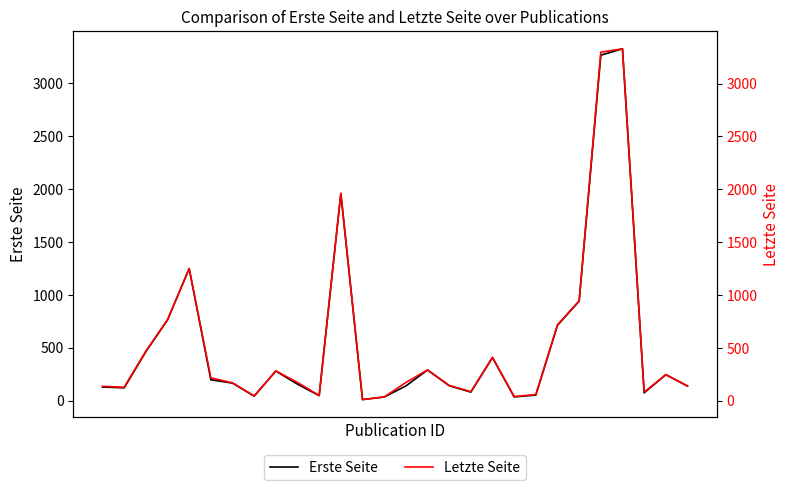

What are all the series names shown in the legend?

Erste Seite, Letzte Seite